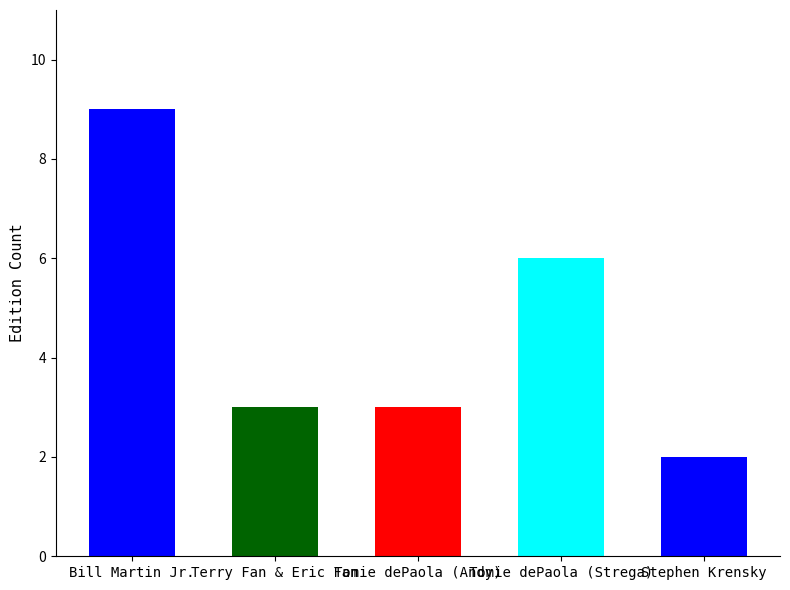

How many values are between 3 and 6?

3